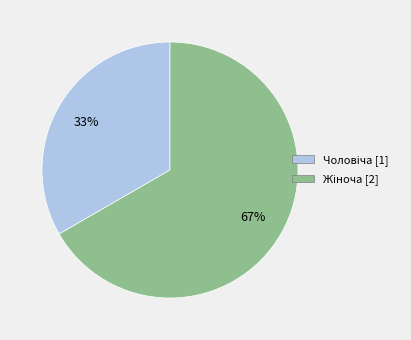

To the nearest percent, what is the average slice percentage?

50%